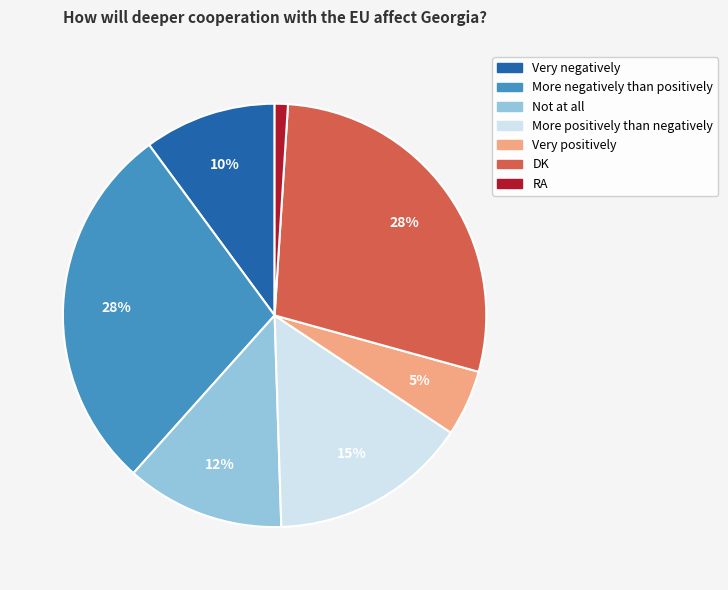

What is the ratio of the value at More negatively than positively to the value at More positively than negatively?

1.9